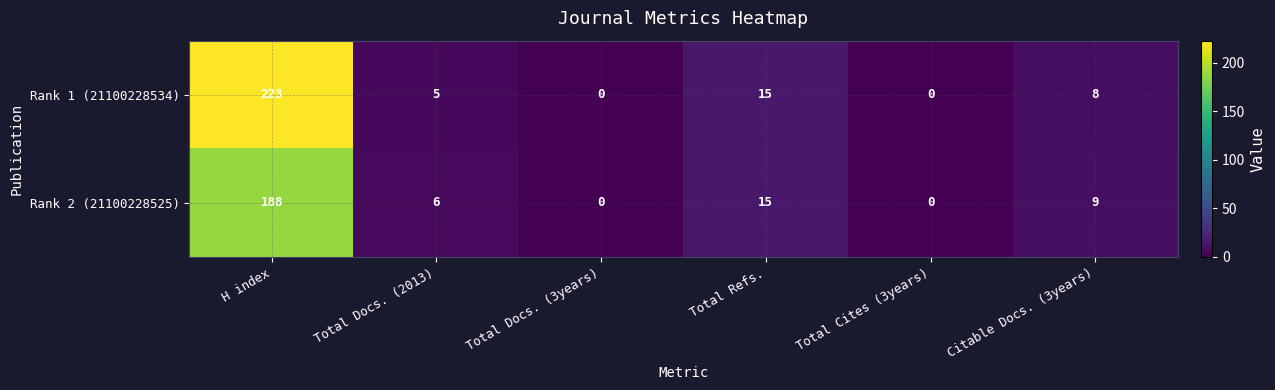

Which series has the largest range (max minus min)?

Rank 1 (21100228534)